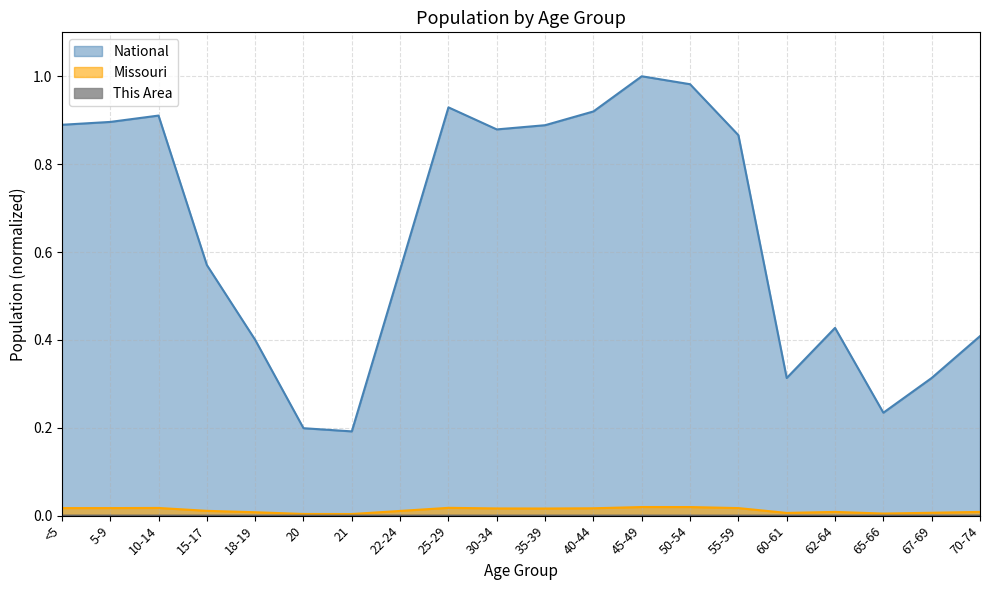

At 10-14, list the series in order from smallest to largest.

This Area, Missouri, National